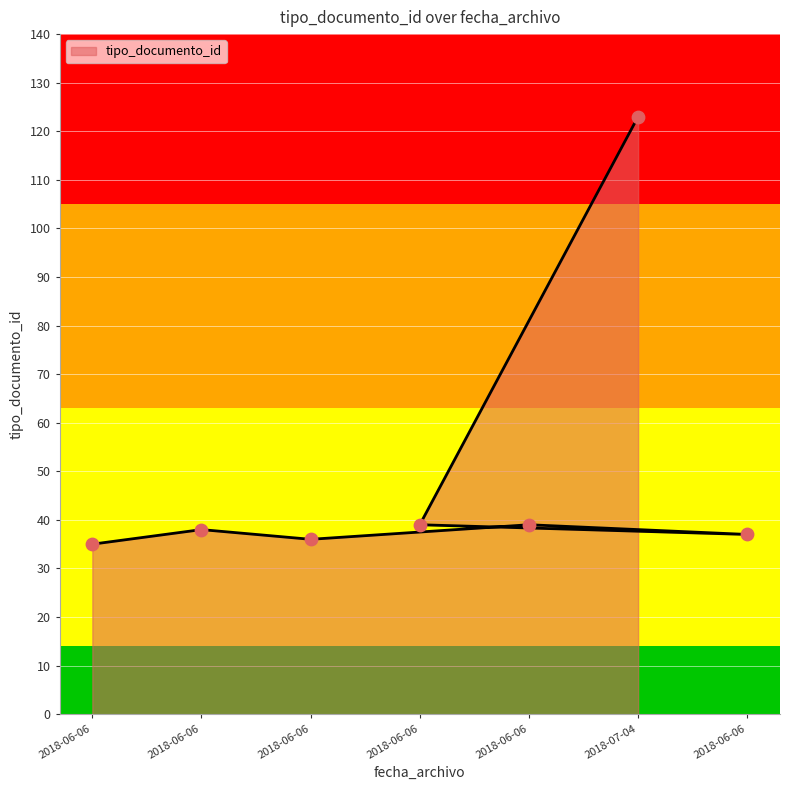

Approximately how many times larger is the value at 2018-06-06 10:09:28 compared to 2018-06-06 10:09:50?

0.9